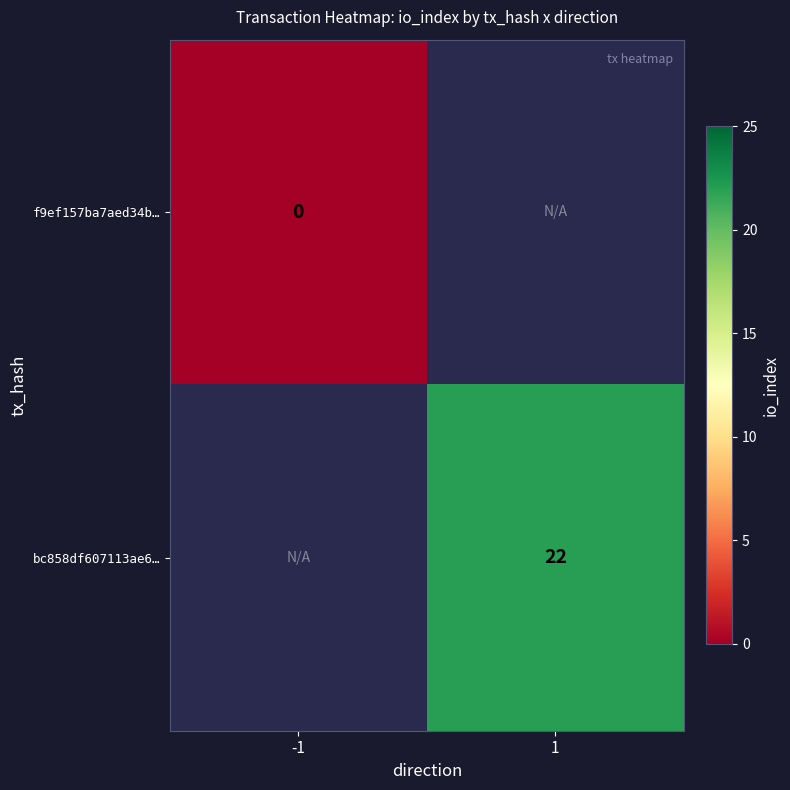

The value of bc858df607113ae6… at 1 is 22. True or false?

True